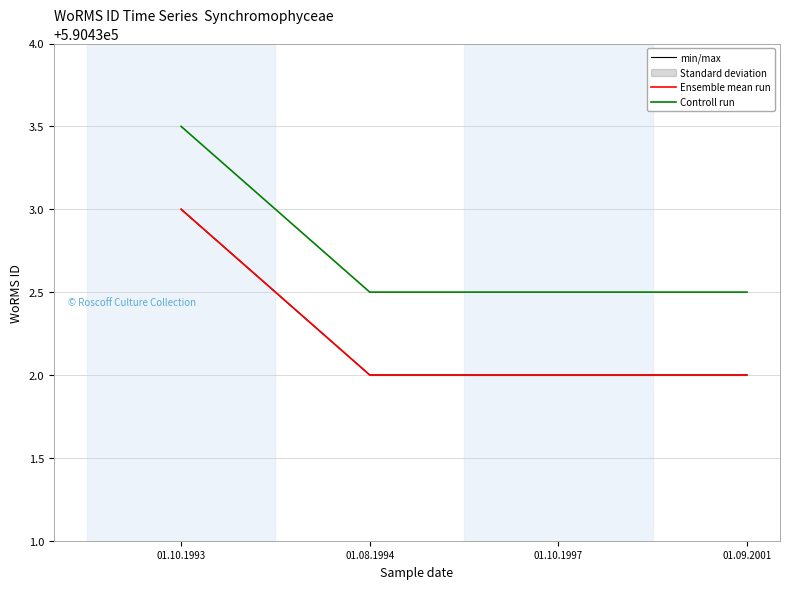

What is the minimum value shown in the chart?

590432.0